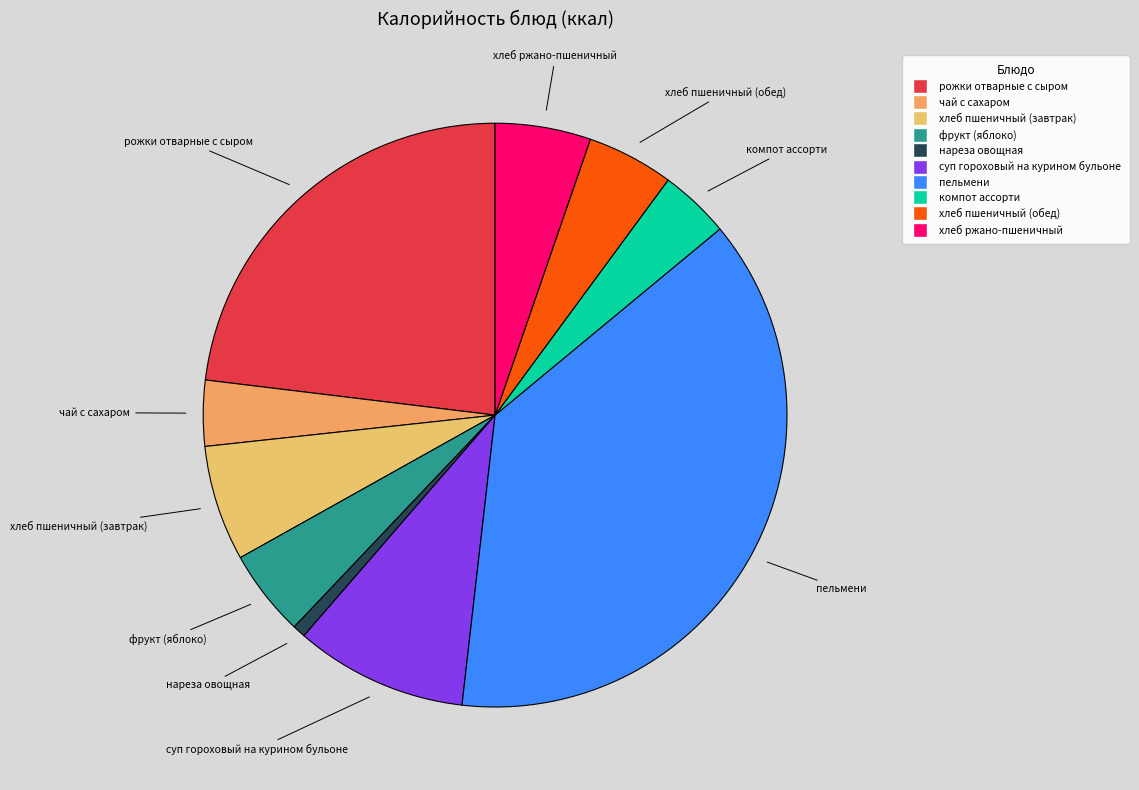

True or false: компот ассорти accounts for 11% of the total.

False